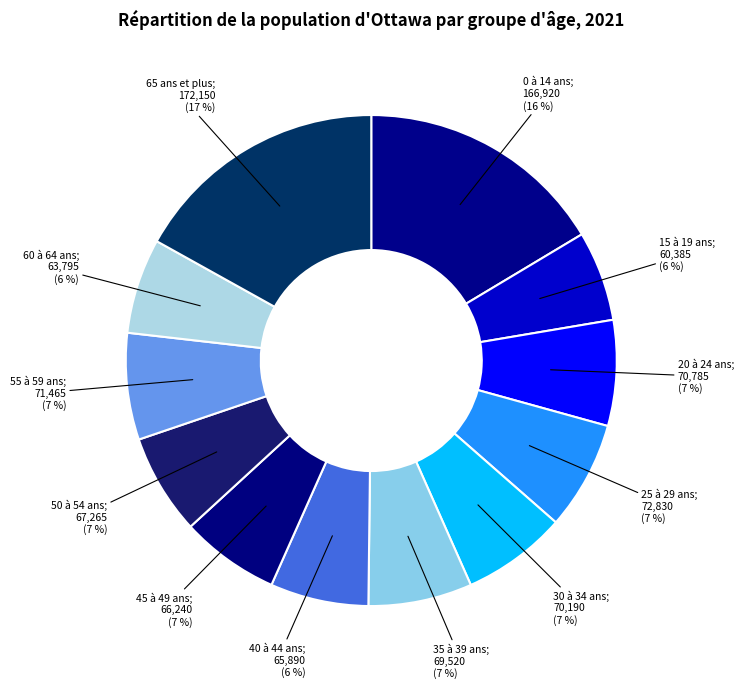

How many segments does this pie chart have?

12